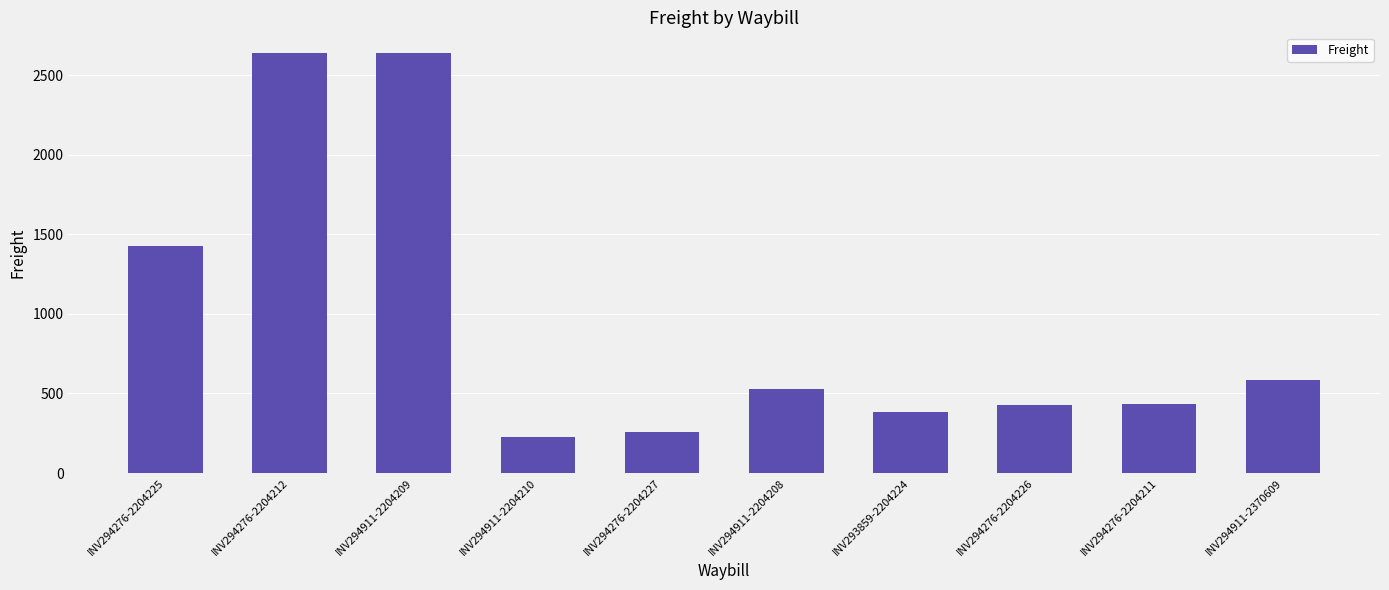

The value at INV294911-2204210 is 111.0. True or false?

False